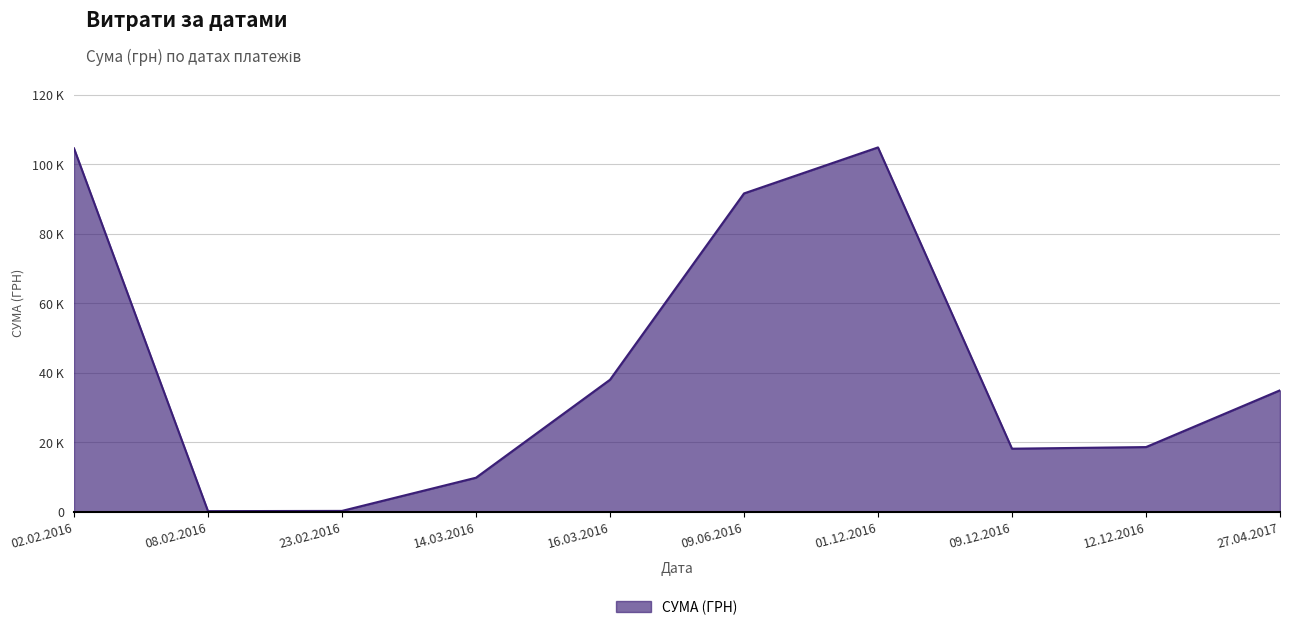

At which category does the chart reach its peak across all series?

01.12.2016